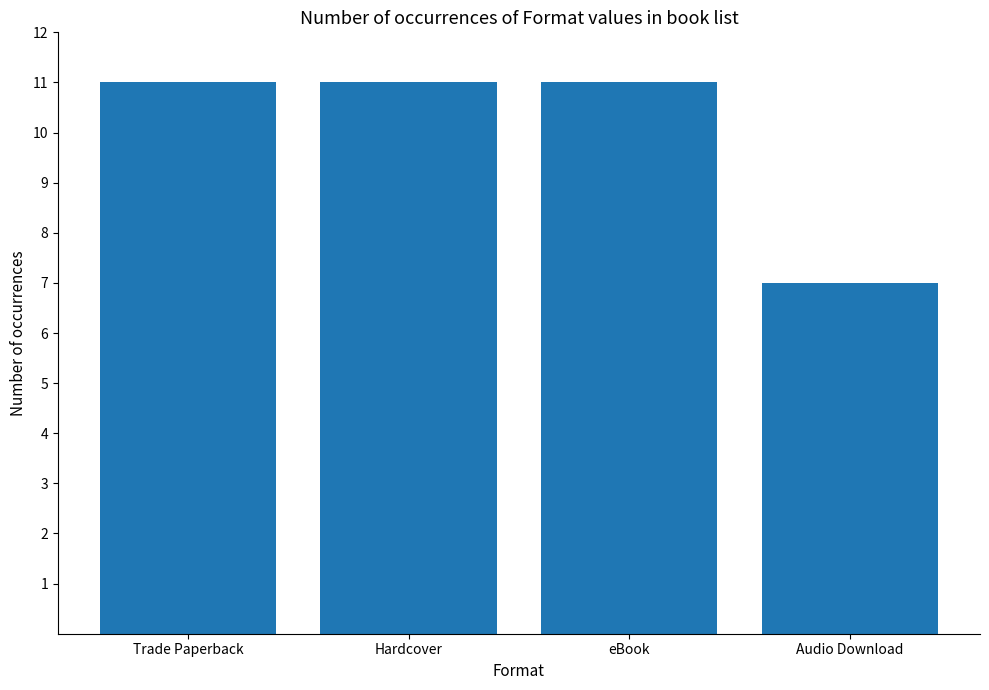

What is the ratio of the value at Trade Paperback to the value at eBook?

1.0